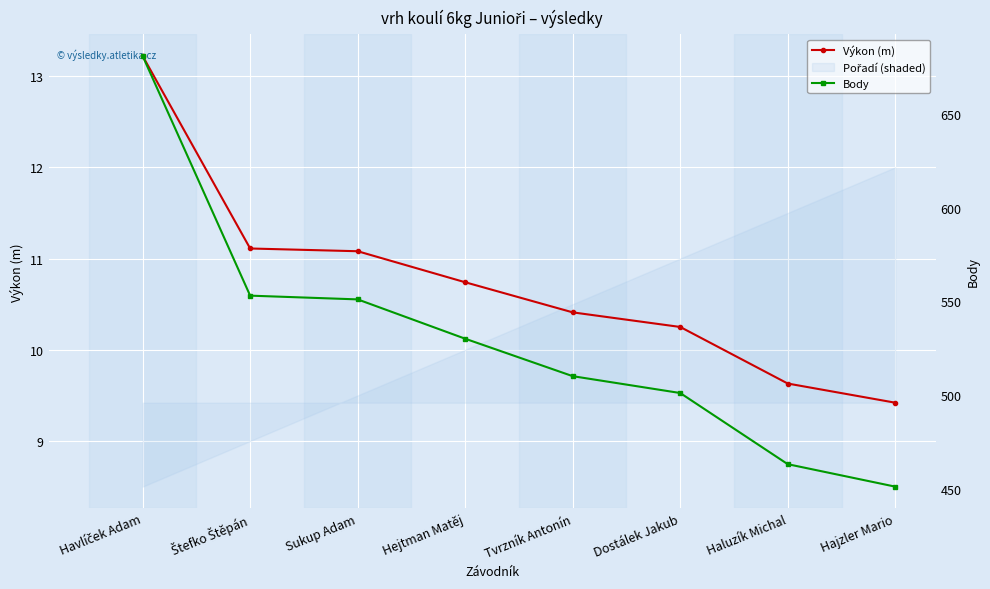

Is the value of Výkon (m) at Havlíček Adam greater than the value of Body at Haluzík Michal?

No